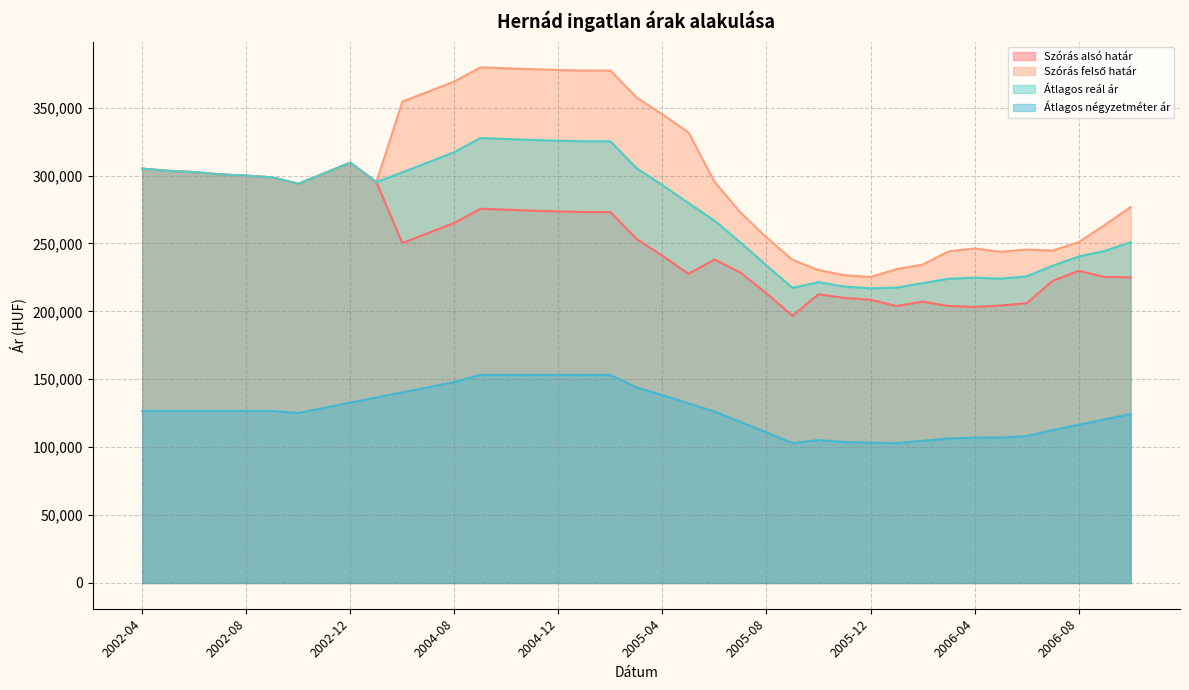

What are all the series names shown in the legend?

Szórás alsó határ, Szórás felső határ, Átlagos reál ár, Átlagos négyzetméter ár